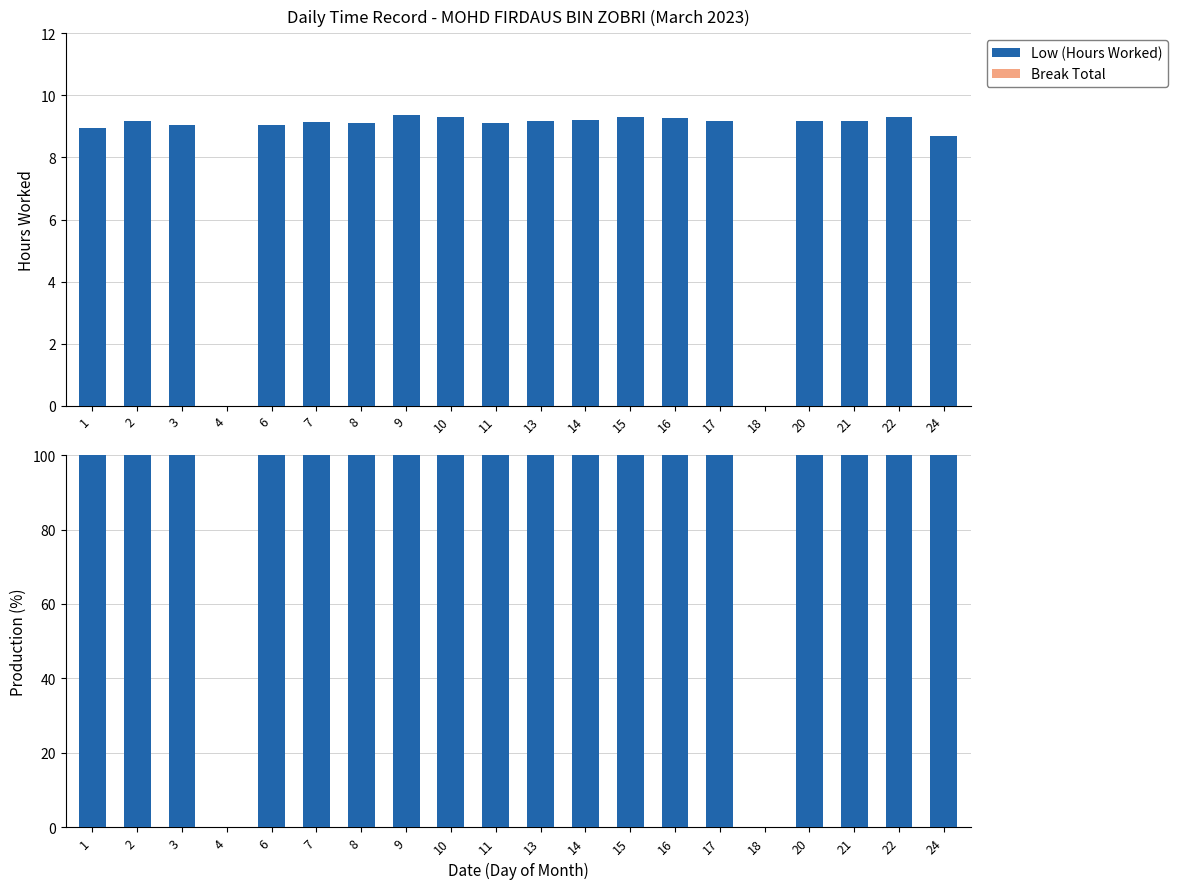

What is the total value across all series at 2?

100